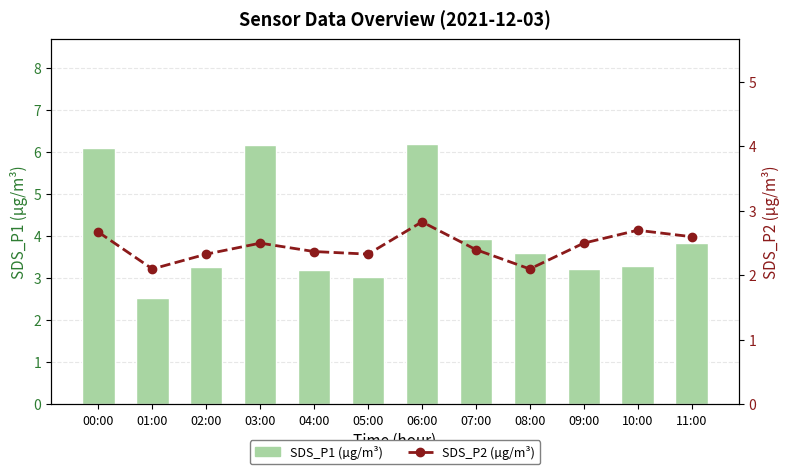

What is the difference between the second highest and second lowest values in the SDS_P2 (µg/m³) series?

0.6